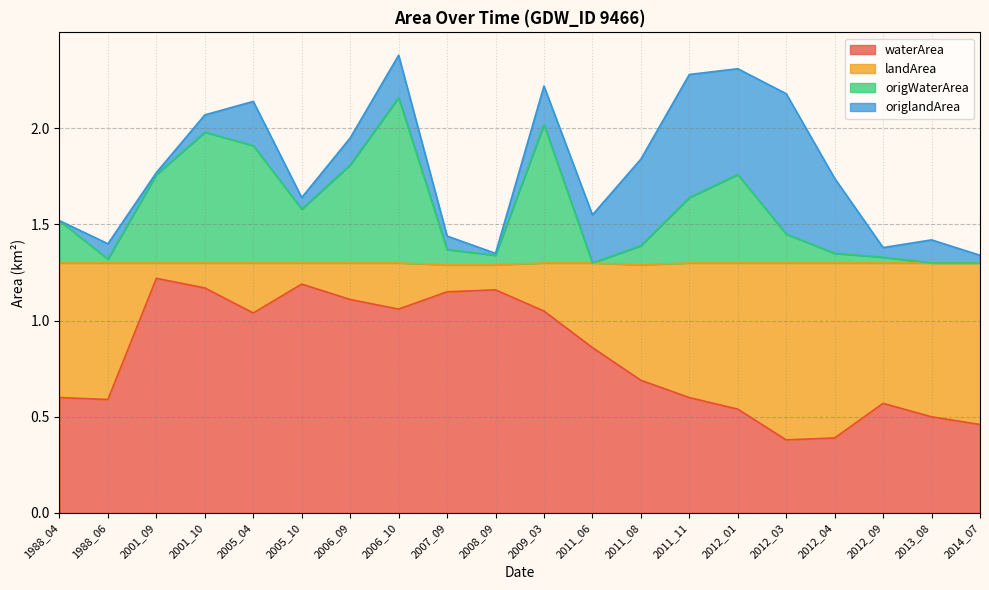

Rank the categories by origWaterArea value from highest to lowest.

2006_10, 2009_03, 2001_10, 2005_04, 2006_09, 2001_09, 2012_01, 2011_11, 2005_10, 1988_04, 2012_03, 2011_08, 2007_09, 2012_04, 2008_09, 2012_09, 1988_06, 2011_06, 2013_08, 2014_07